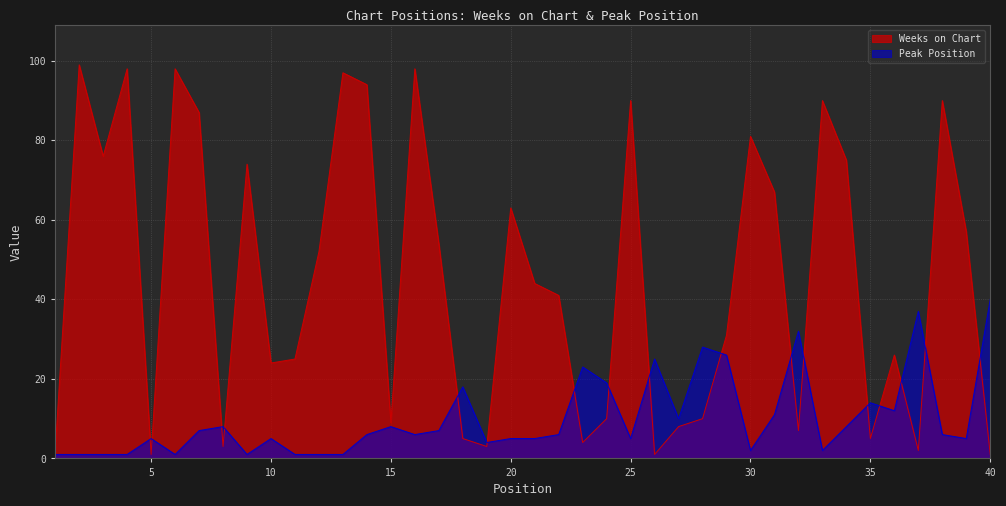

What are all the series names shown in the legend?

Weeks on Chart, Peak Position